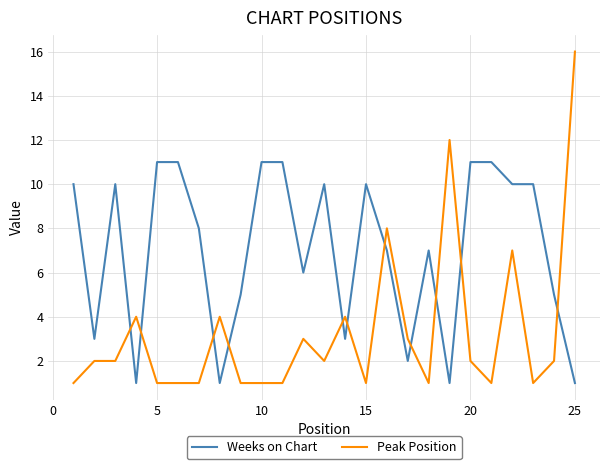

True or false: Weeks on Chart has more than 1 interior local peaks.

True